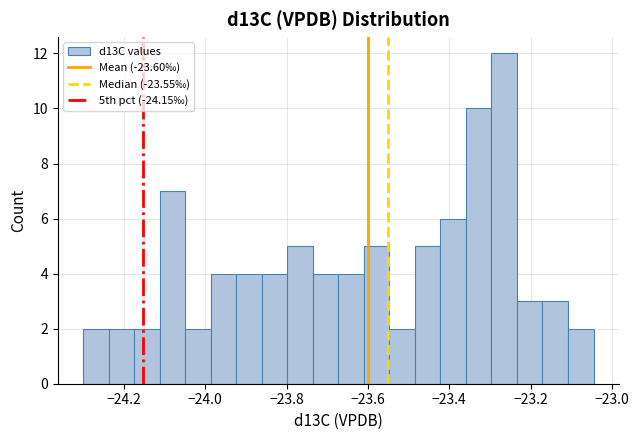

Around what value on the x-axis is the tallest bar? Give the approximate position of its centre, as read against the axis.

-23.26